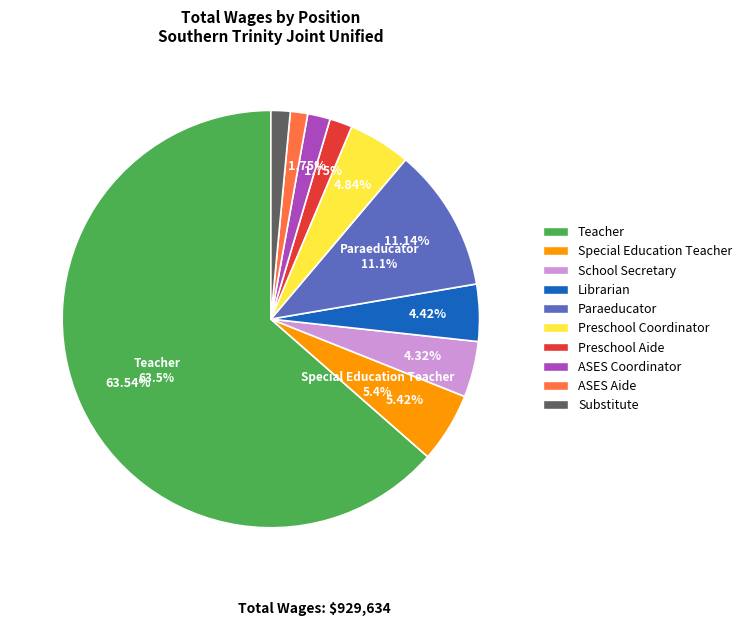

To the nearest percent, what is the difference between the largest and smallest slice percentages?

62%